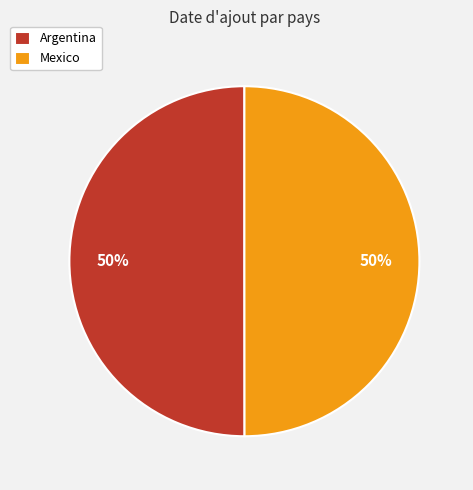

Combined, do Argentina and Mexico account for over 50%?

Yes